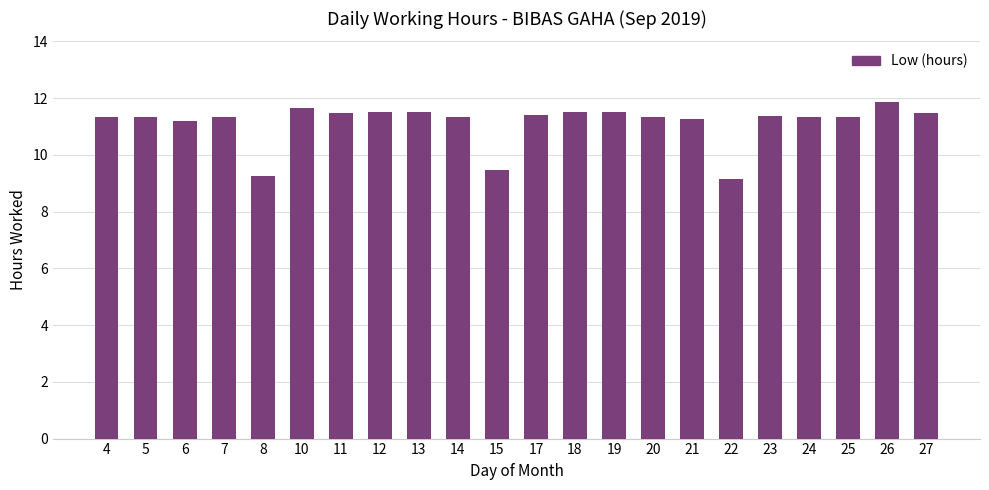

Read the value at 20.

11.3